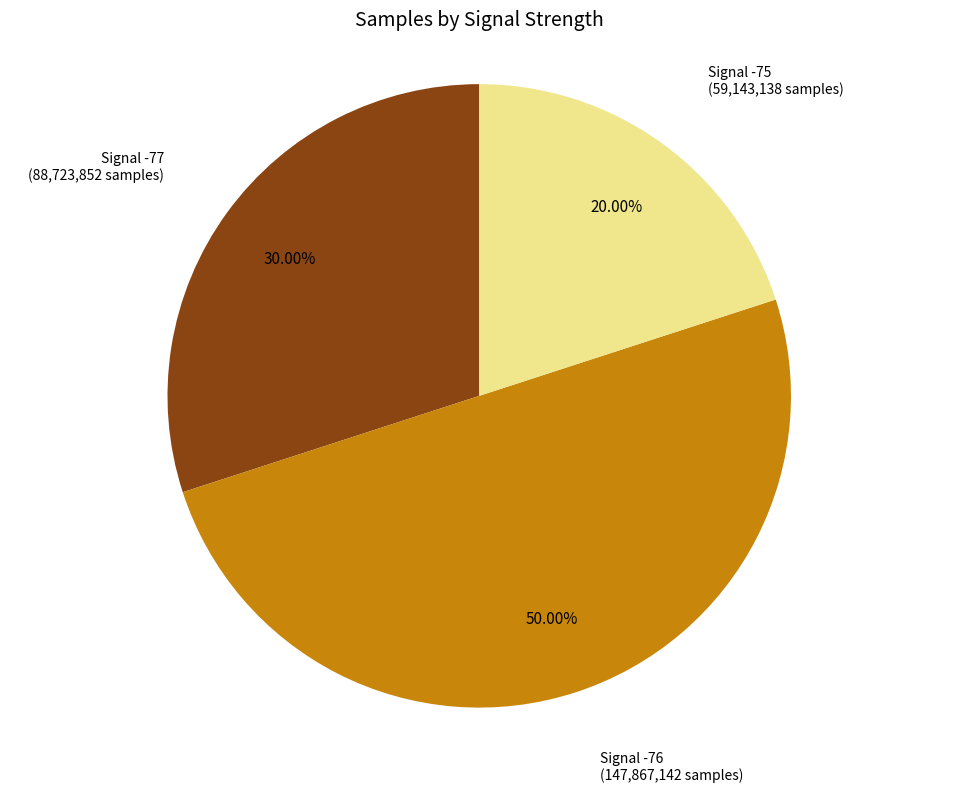

Is there a majority slice in this chart?

No